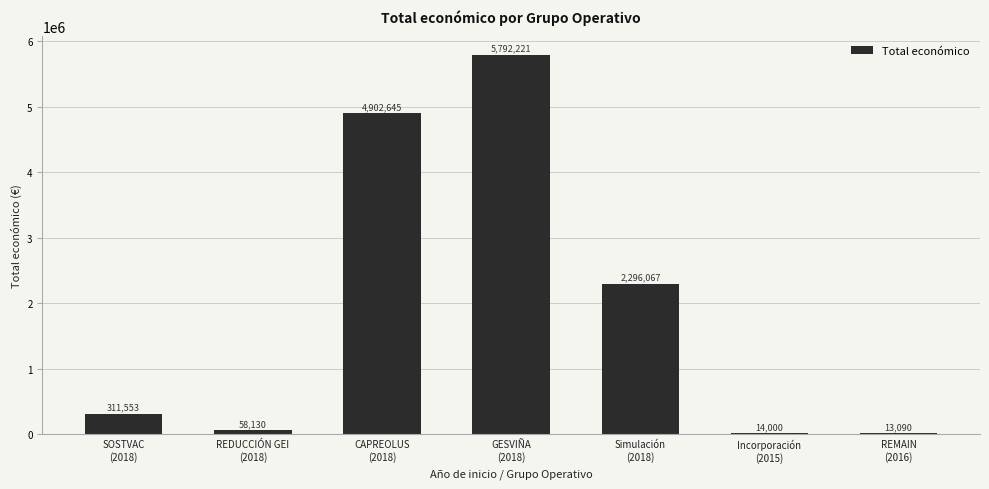

What is the sum of all values?

13387706